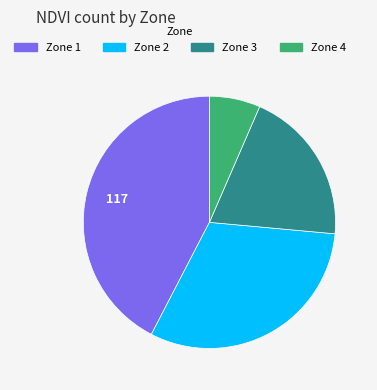

Which slice is the smallest?

Zone 4